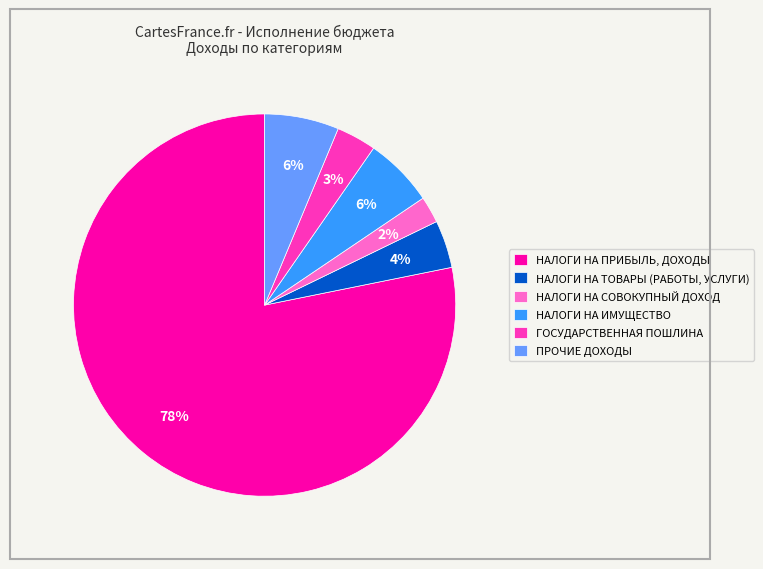

To the nearest percent, what is the difference between the НАЛОГИ НА СОВОКУПНЫЙ ДОХОД and ГОСУДАРСТВЕННАЯ ПОШЛИНА slice percentages?

1%